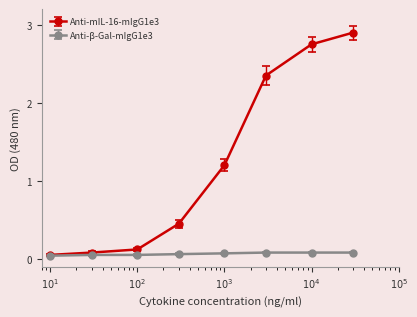

Does the chart display data point markers on the line(s)?

Yes